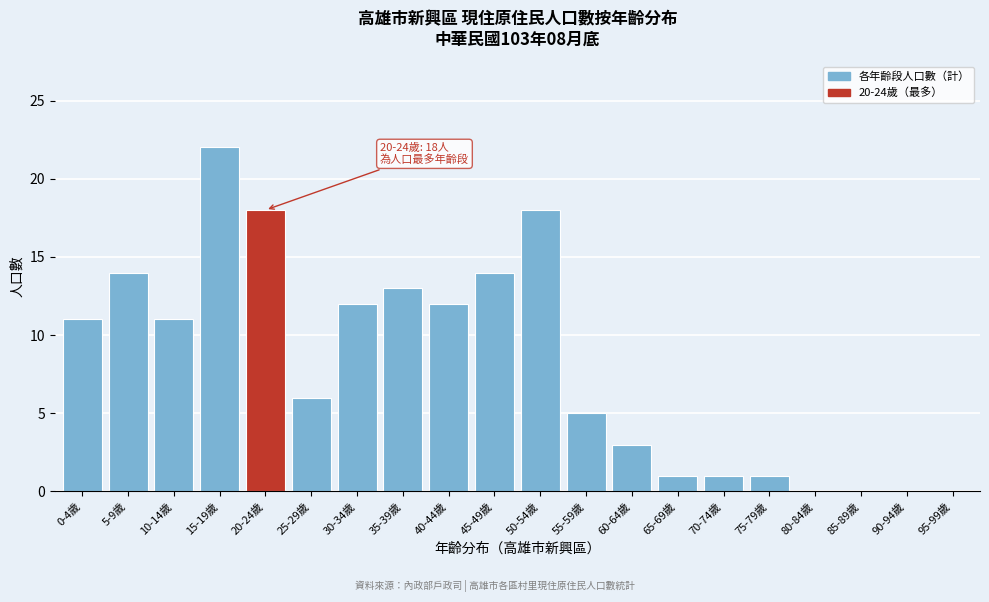

Reading right to left, transcribe all the data shown in this chart.

95-99歲=0	90-94歲=0	85-89歲=0	80-84歲=0	75-79歲=1	70-74歲=1	65-69歲=1	60-64歲=3	55-59歲=5	50-54歲=18	45-49歲=14	40-44歲=12	35-39歲=13	30-34歲=12	25-29歲=6	20-24歲=18	15-19歲=22	10-14歲=11	5-9歲=14	0-4歲=11